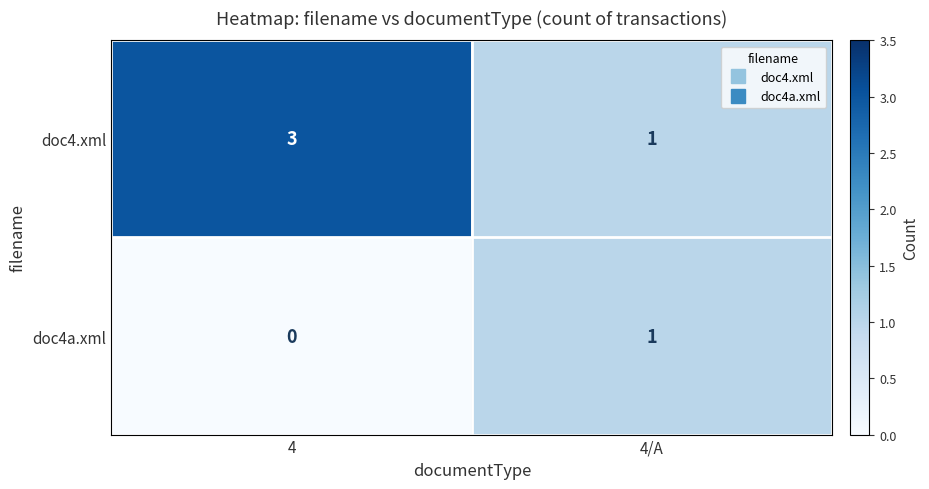

Rank the categories by doc4a.xml value from lowest to highest.

4, 4/A